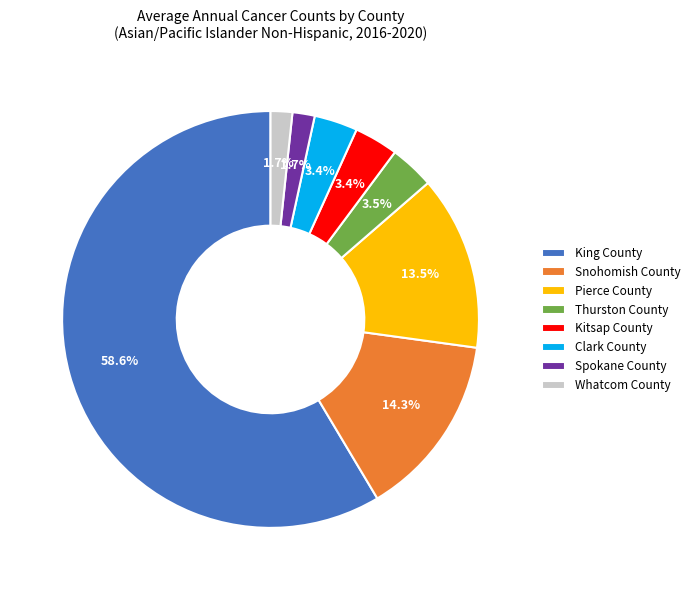

Is it true that Kitsap County is 3% of the pie?

True